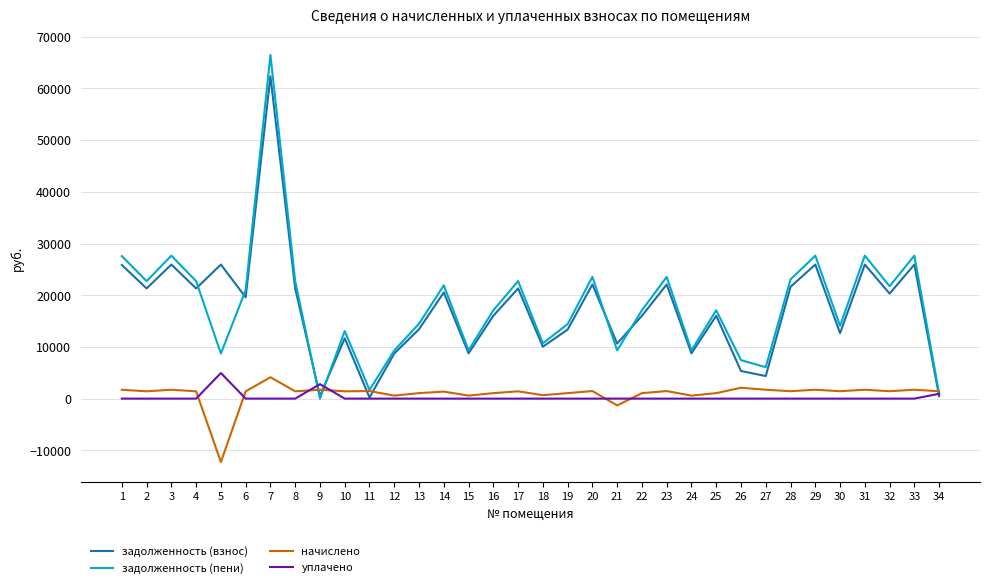

Where is начислено nearest to the value -4071?

21